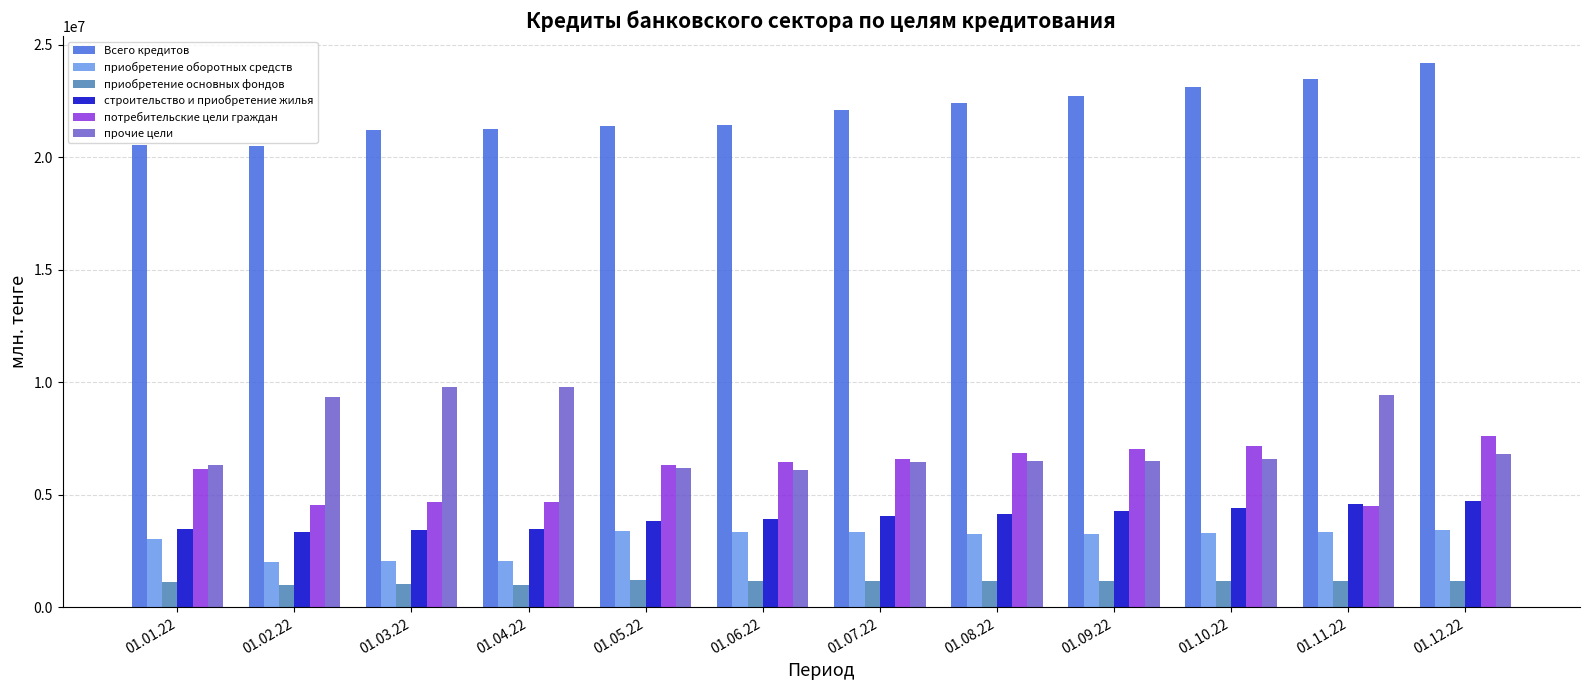

How many groups of bars are there?

12